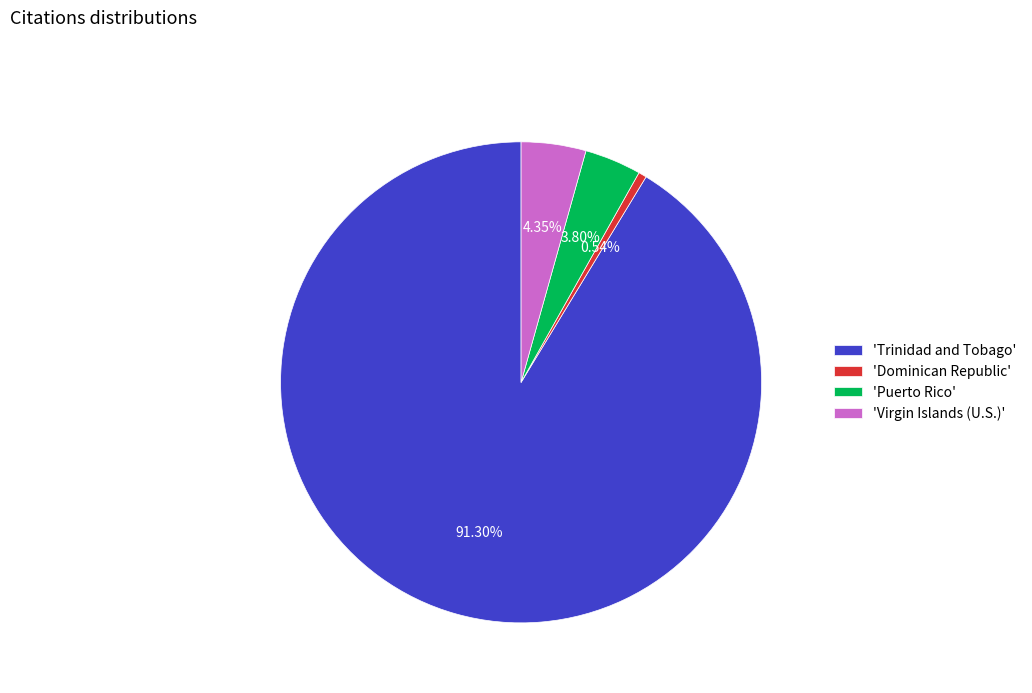

Between 'Dominican Republic' and 'Puerto Rico', which is larger?

'Puerto Rico'